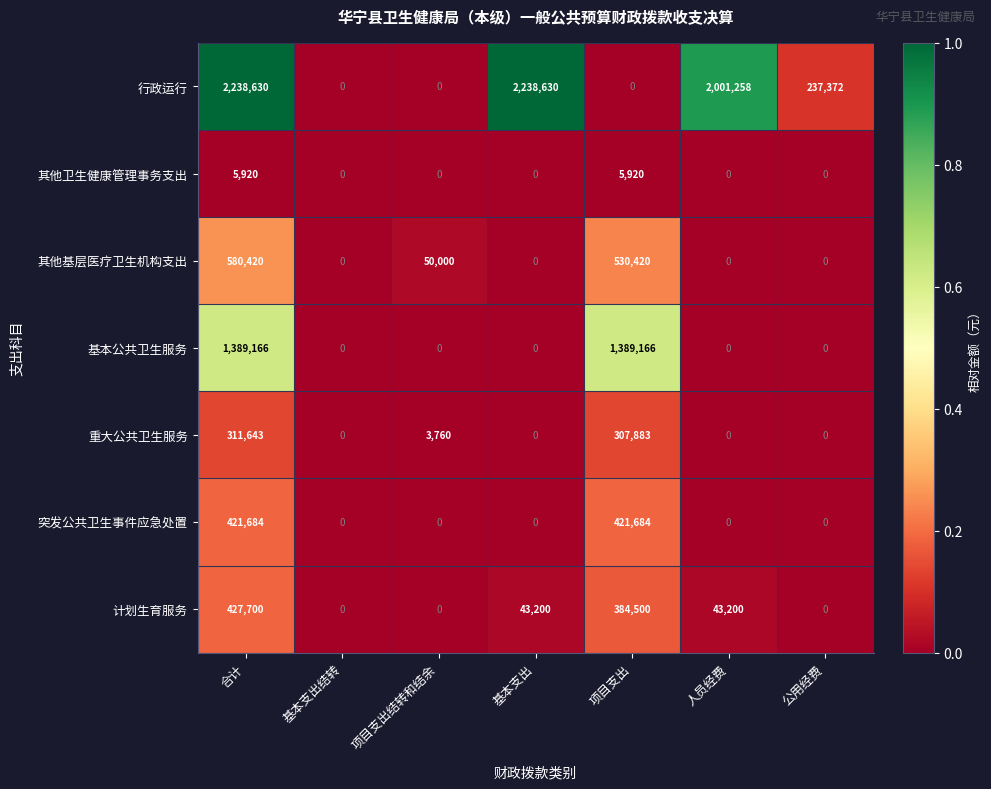

What is the difference between the 重大公共卫生服务 values at 项目支出结转和结余 and 基本支出?

3760